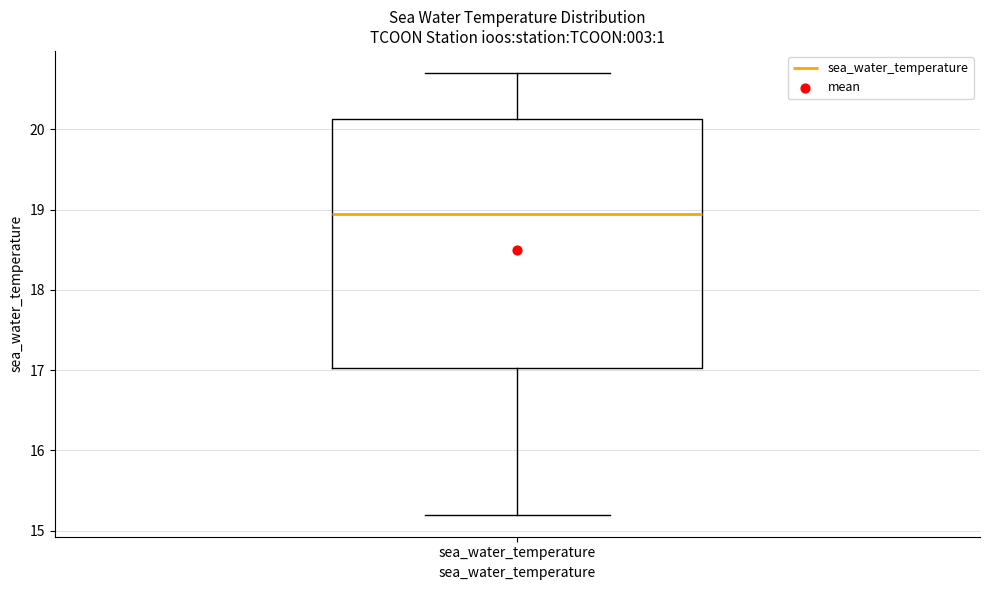

Transcribe this box plot: give where the median line is, the range the box spans, and where the two whiskers end, as read against the y-axis. The values are not printed on the chart, so give them approximately, as read against the axis.

median 19.0, box 17.0 to 20.1, whiskers 15.2 to 20.7